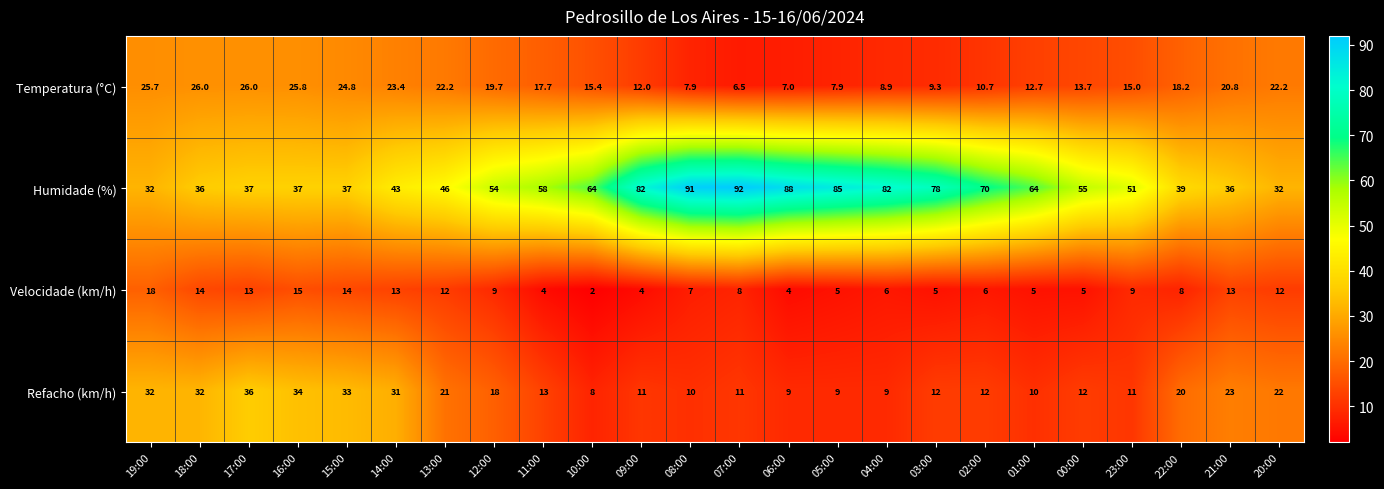

What is the total value across all series at 14:00?

110.4